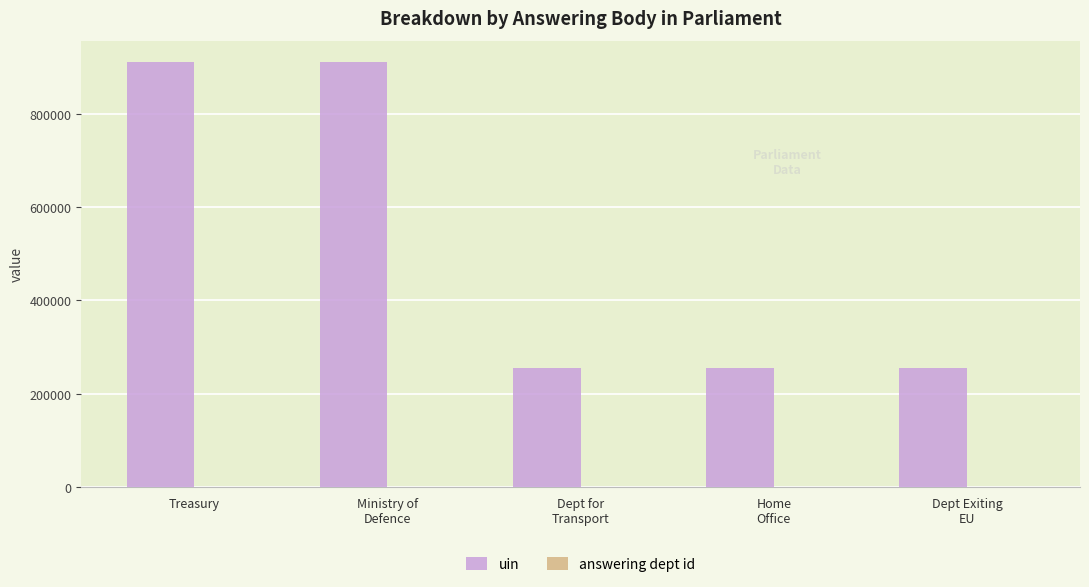

Which series has the largest total across all categories?

uin